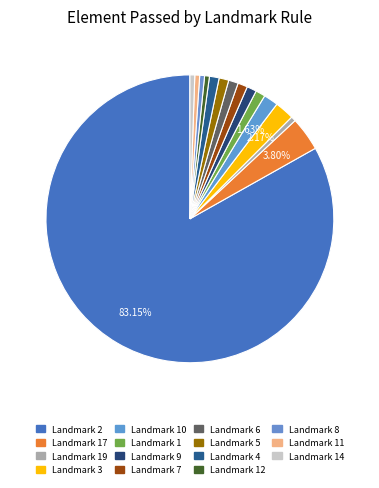

What is the largest slice in the pie chart?

Landmark 2